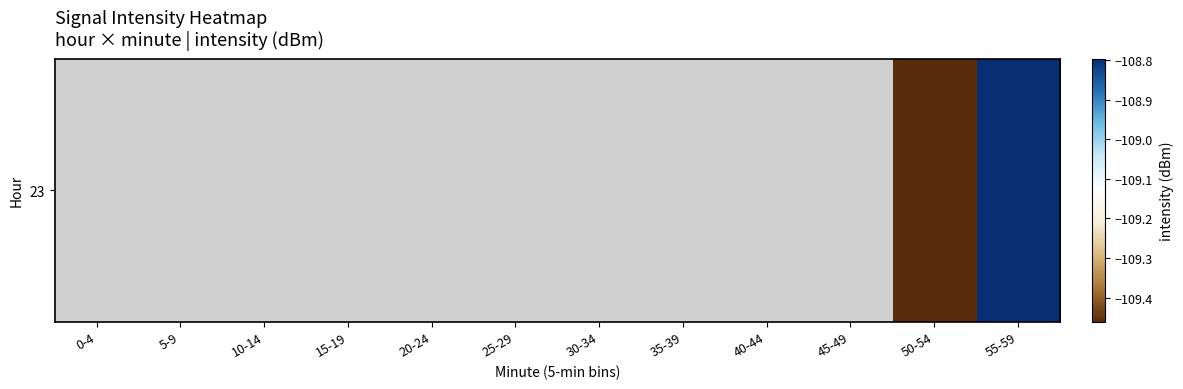

Rank the categories by value from highest to lowest.

55-59, 0-4, 5-9, 10-14, 15-19, 20-24, 25-29, 30-34, 35-39, 40-44, 45-49, 50-54